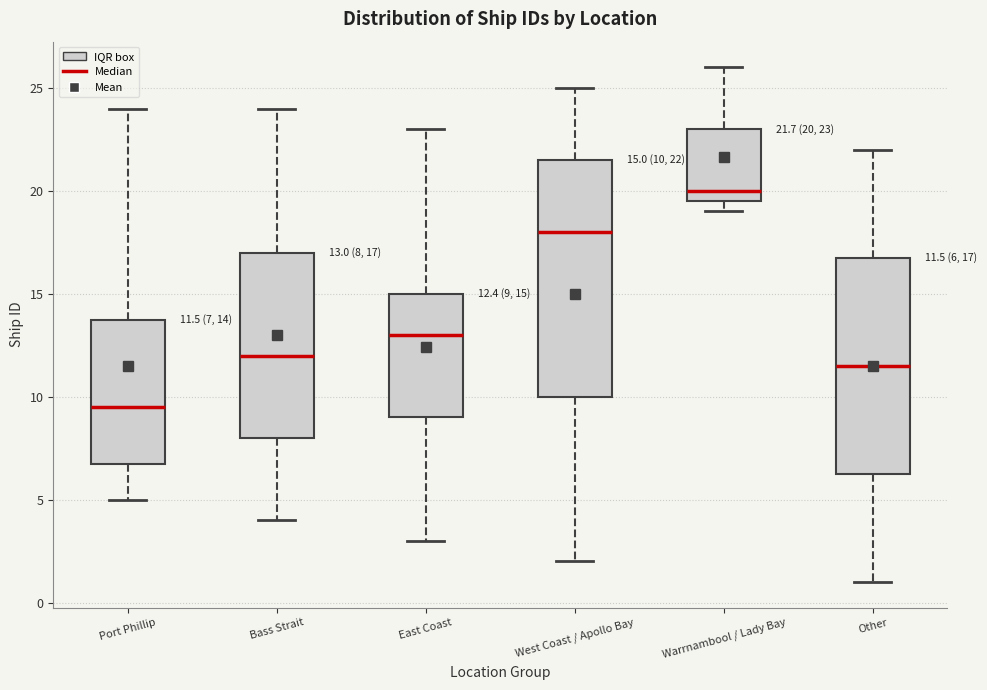

Which box has the lowest median line?

Port Phillip